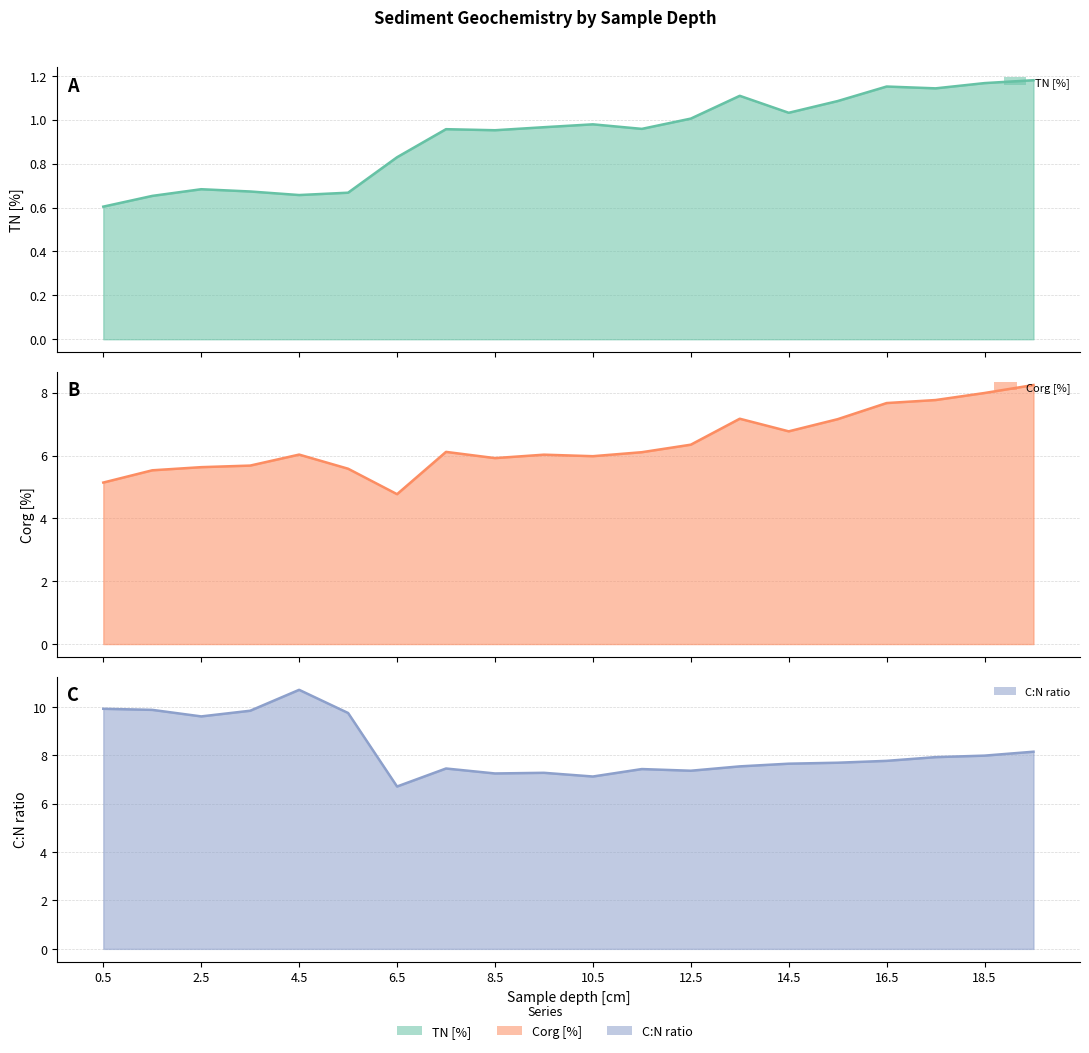

What is the average value of the TN [%] series?

0.9